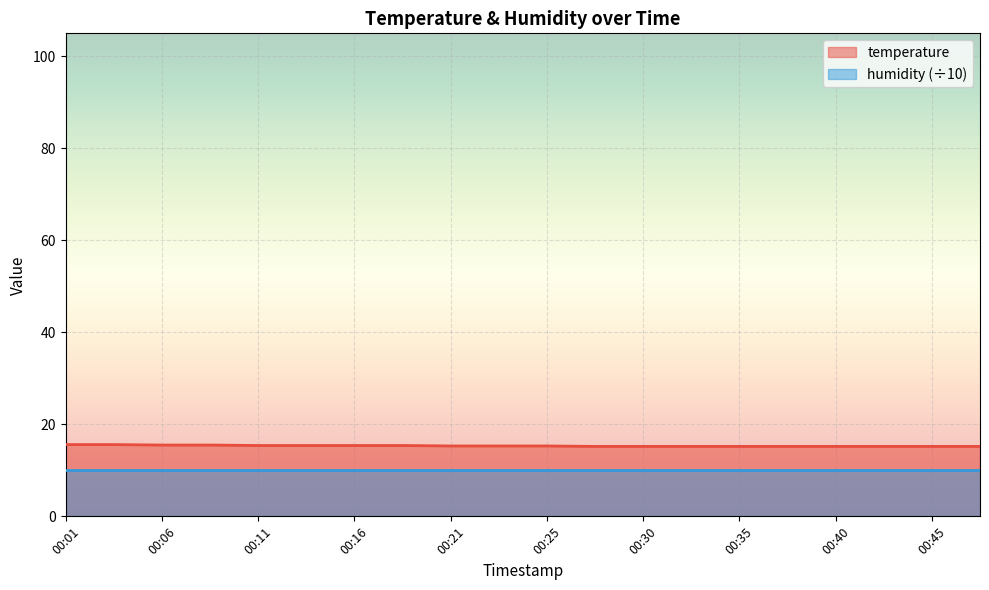

Does the chart display data point markers on the line(s)?

No